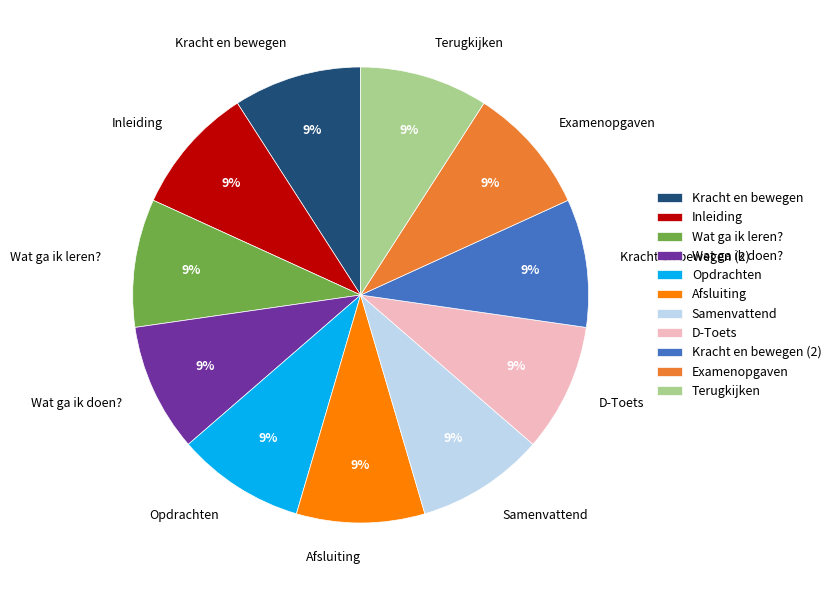

Is it true that Afsluiting is 9% of the pie?

True